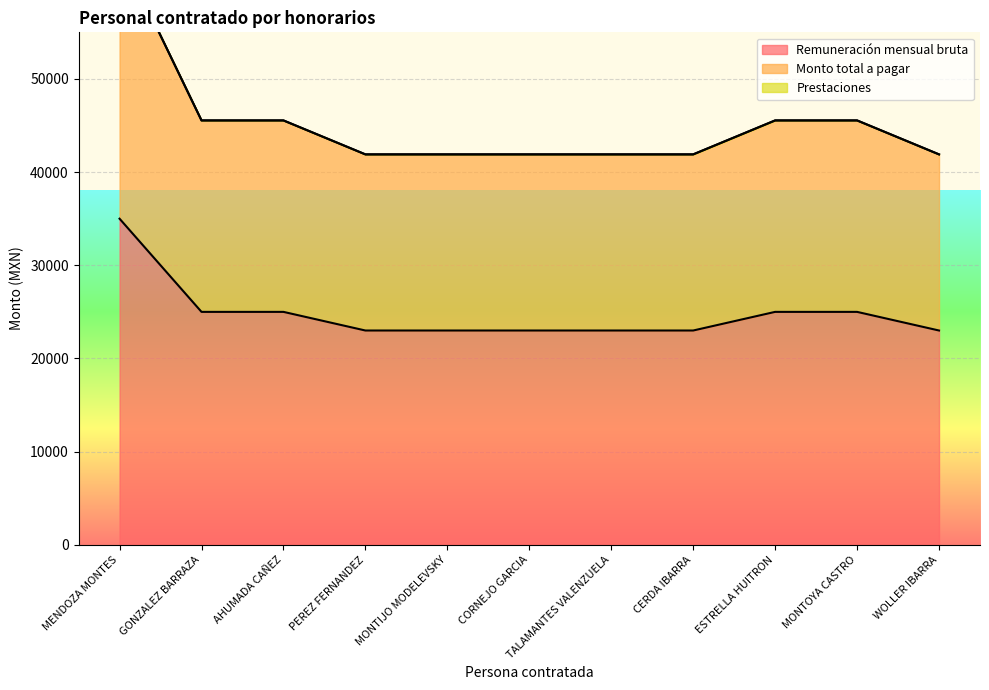

How many lines are shown in the chart?

2